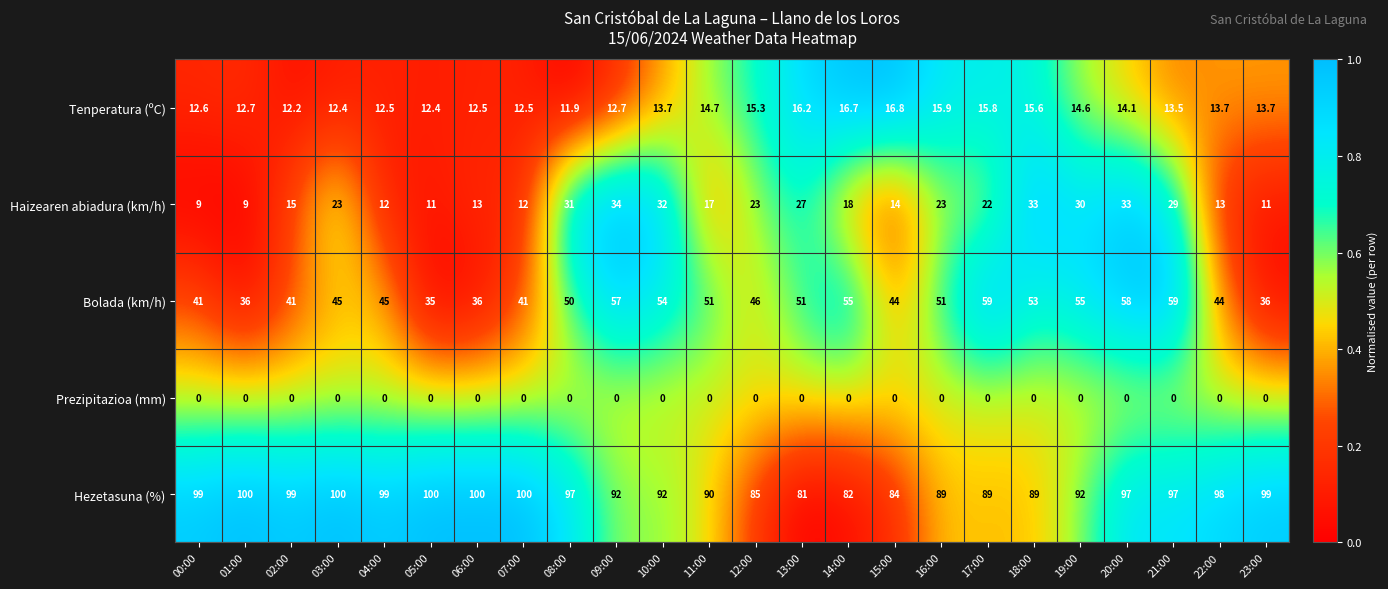

What is the lowest value of the Haizearen abiadura (km/h) series?

9.0